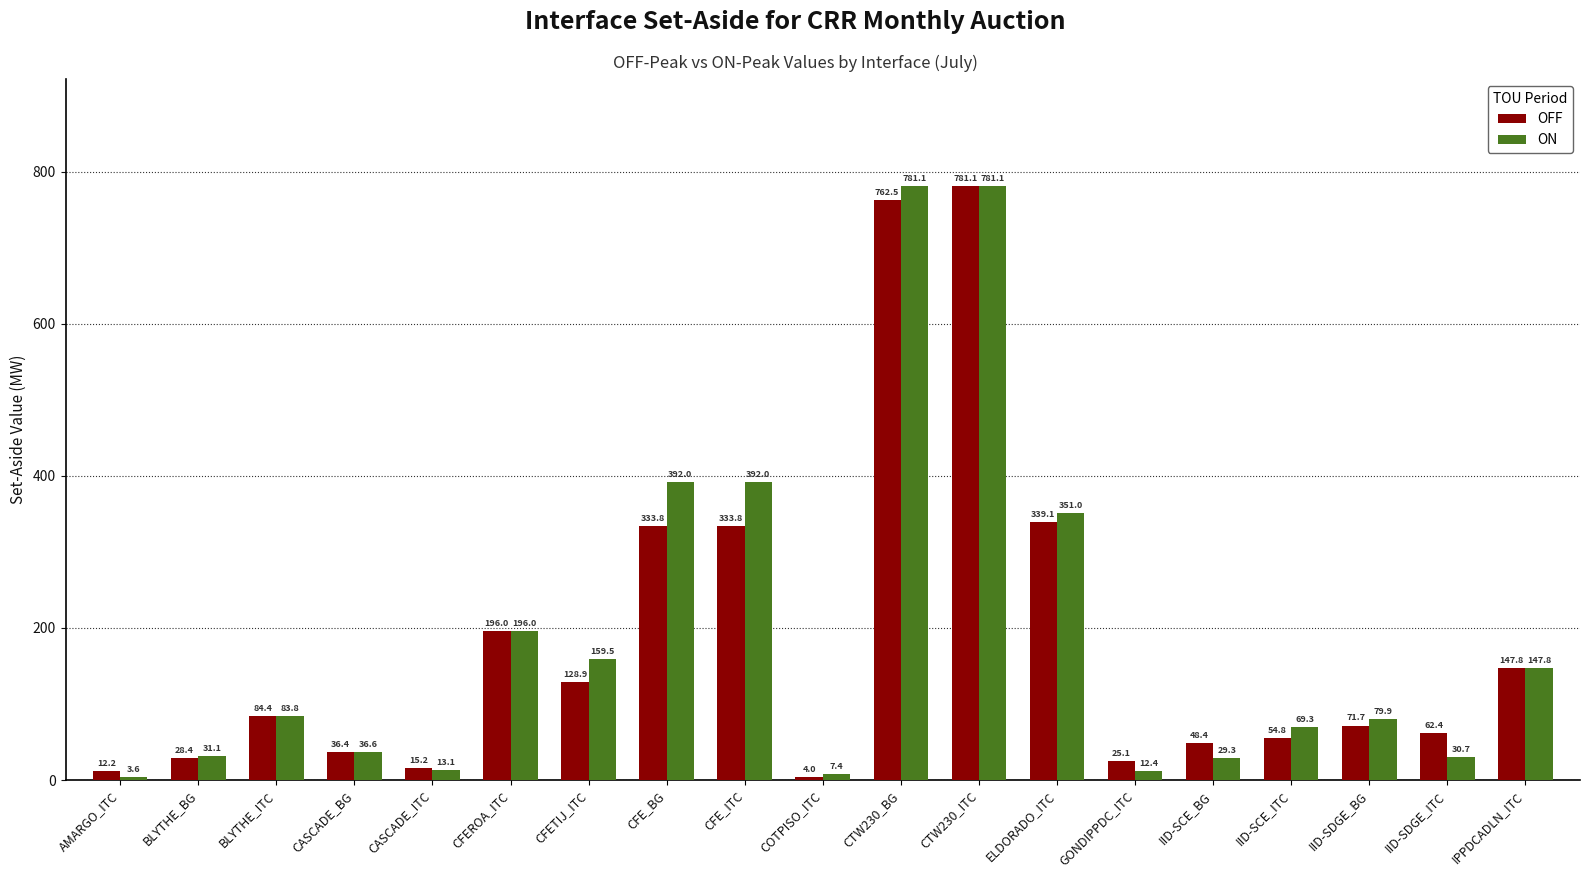

How many categories are shown in the chart?

19